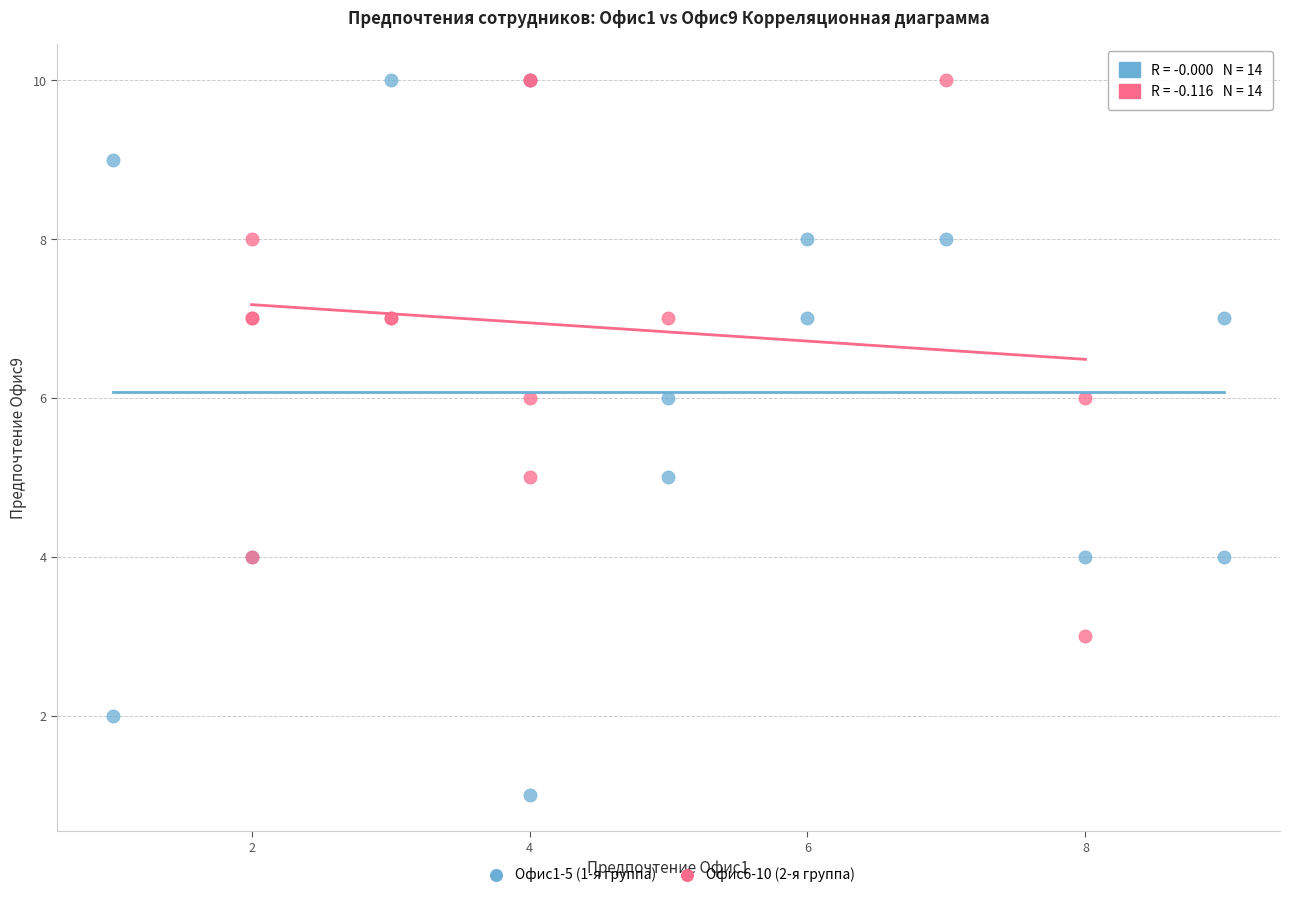

What are all the series names shown in the legend?

Офис1-5 (1-я группа), Офис6-10 (2-я группа)